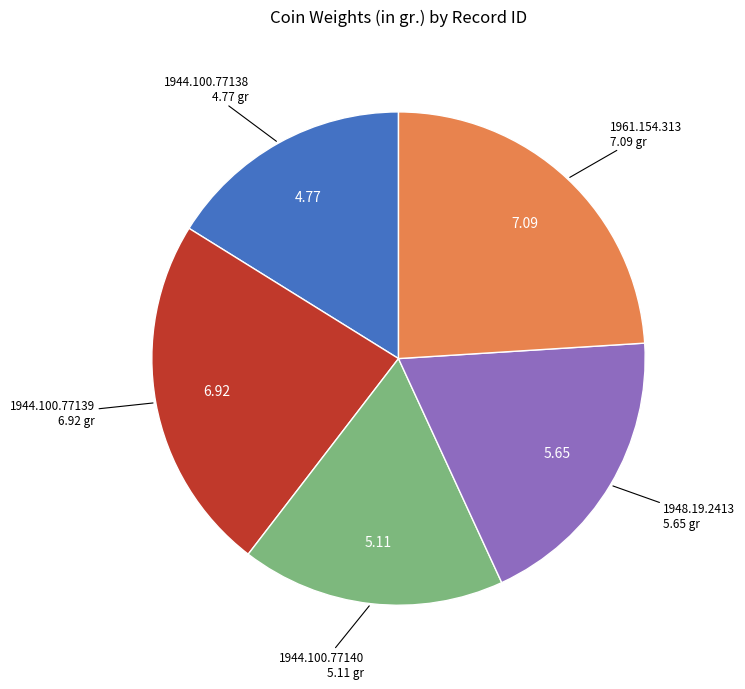

Is there a majority slice in this chart?

No